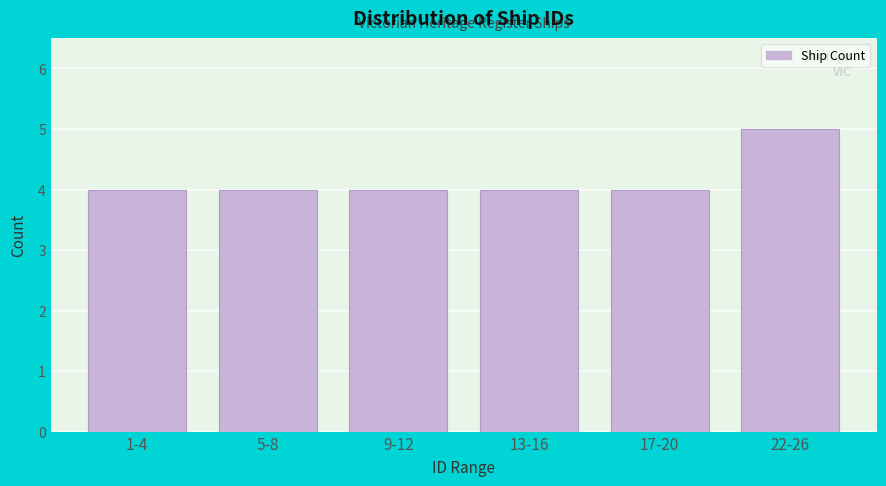

Reading left to right, transcribe all the data shown in this chart.

4	4	4	4	4	5